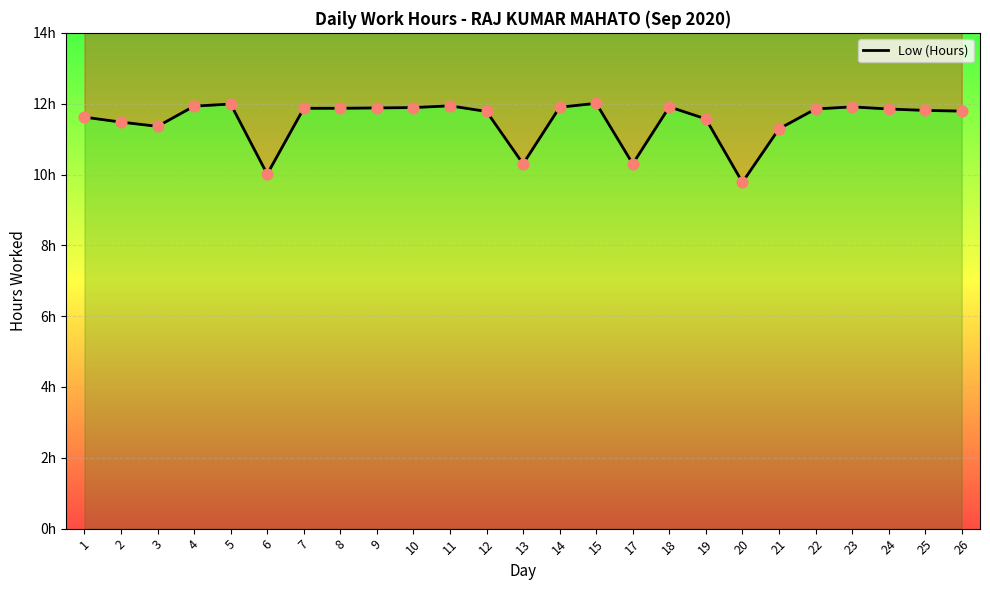

Which has a higher value, 8 or 22?

8